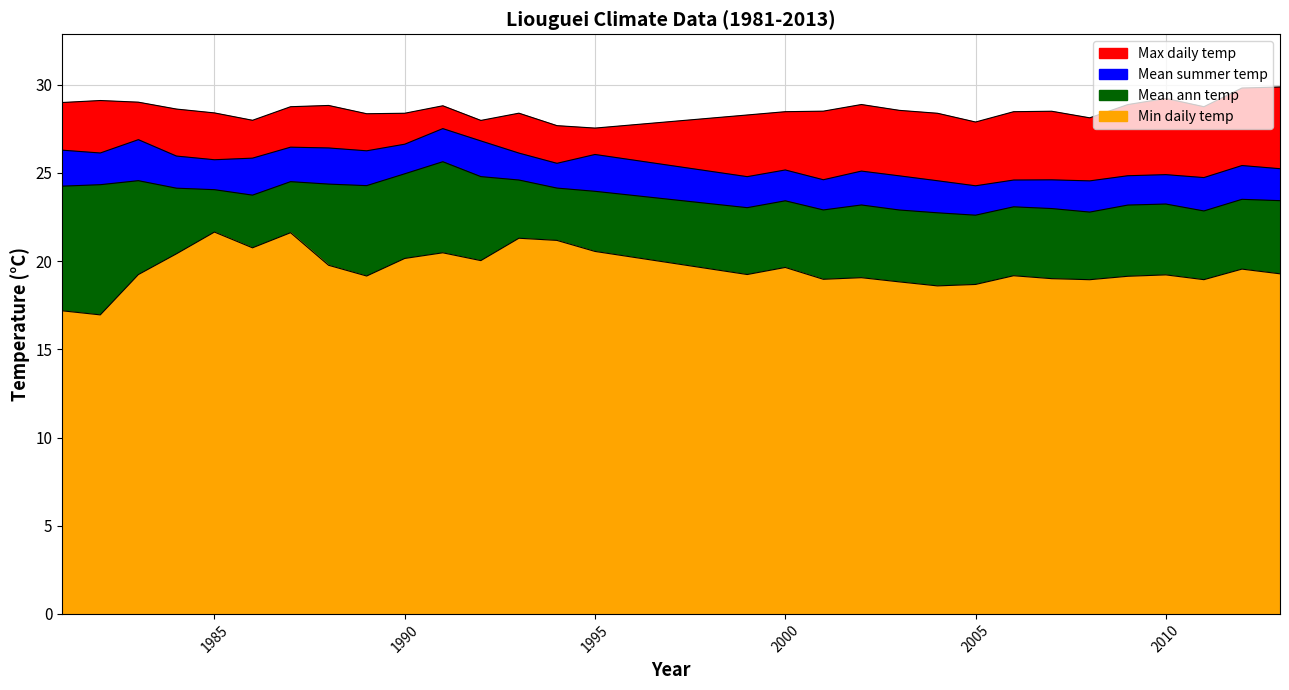

What is the difference between the maximum and second lowest values in the Mean summer temp series?

3.0